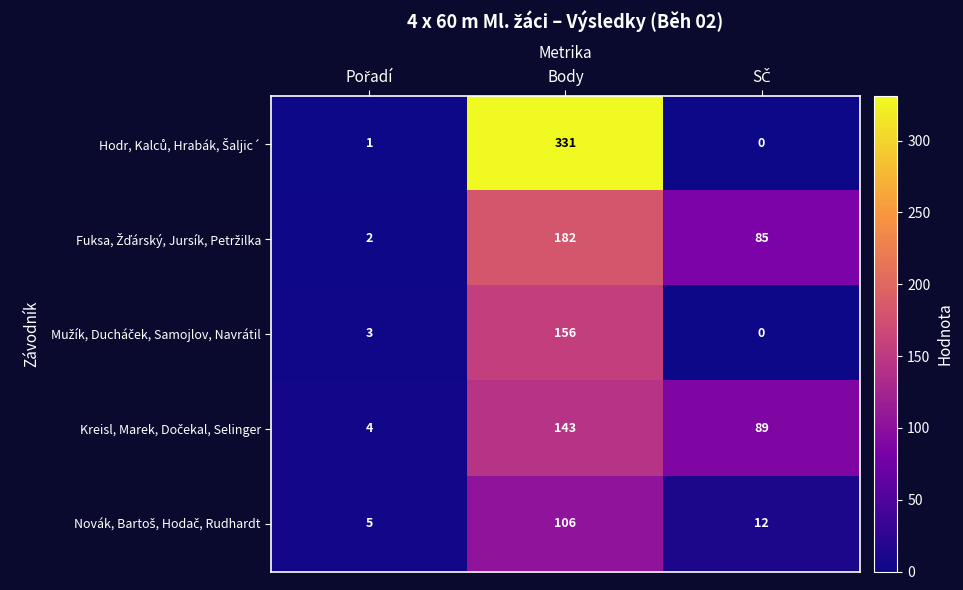

At which category is the sum across all series the highest?

Body